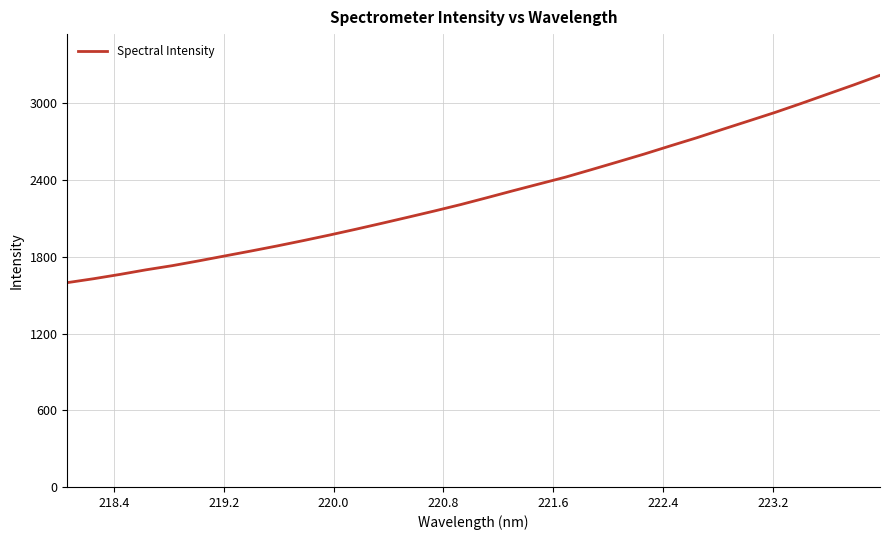

What is the difference between the maximum and minimum values?

1622.1